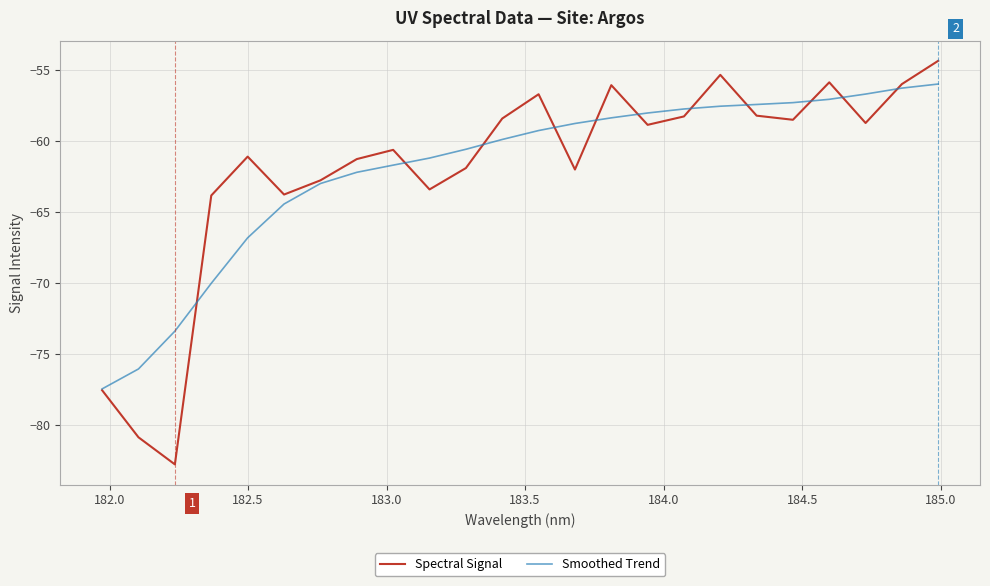

What is the greatest value displayed?

-54.4